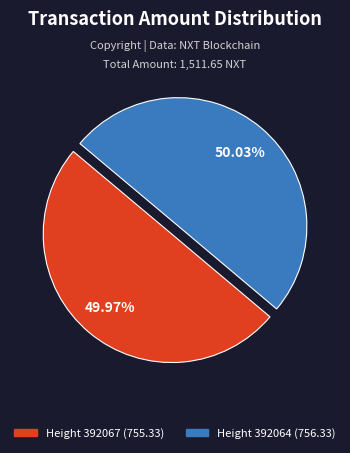

Does any single category account for the majority?

Yes